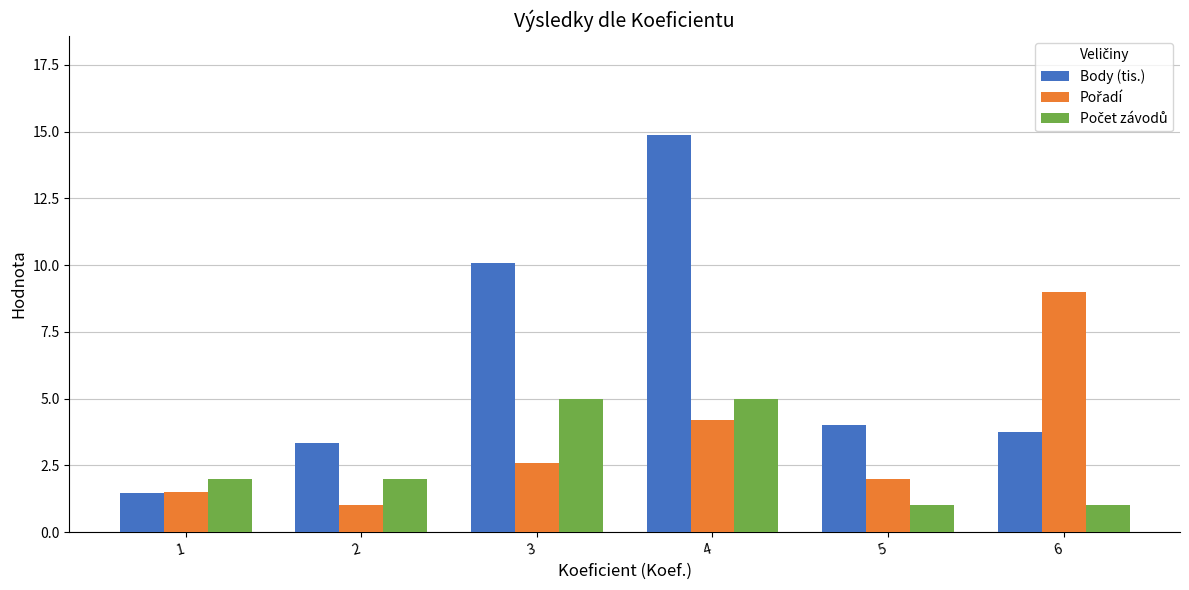

At which label does Body (tis.) reach its peak?

4